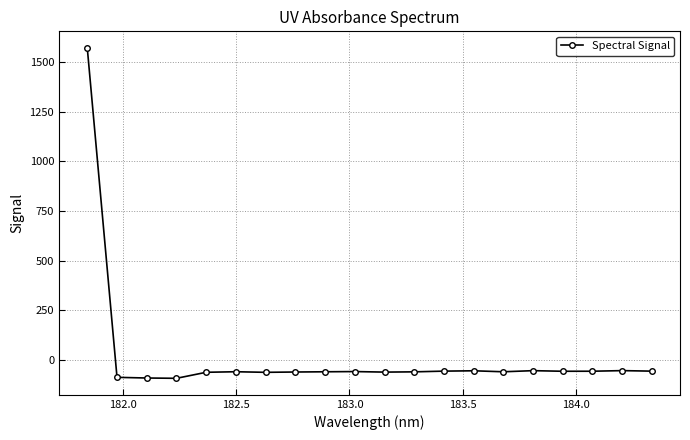

What is the sum of all values?

363.4